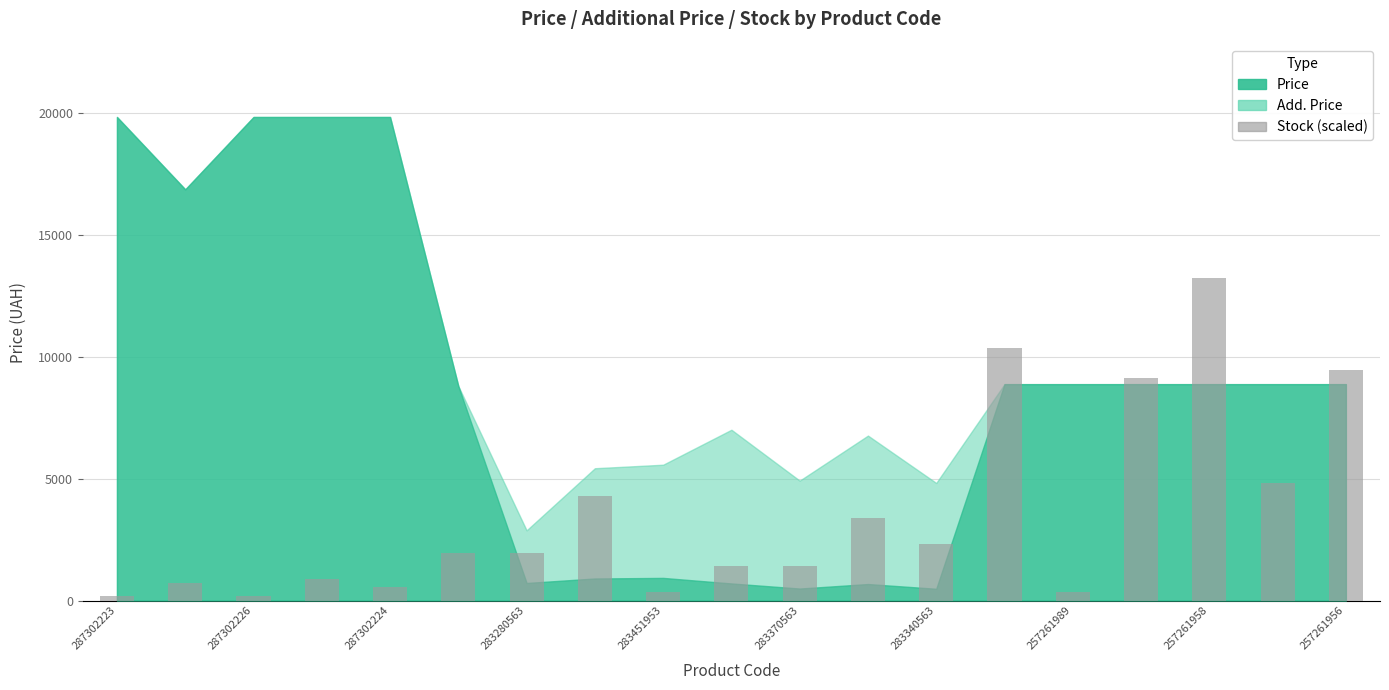

How many bars are there in total?

19